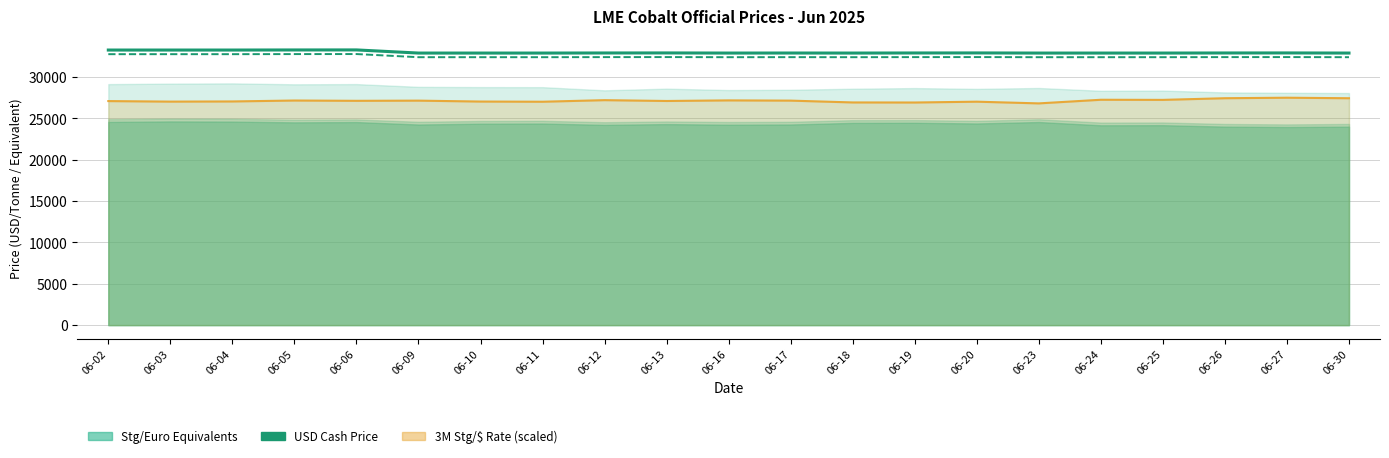

Which category has the highest value in the CASH Buyer ($) series?

06-06